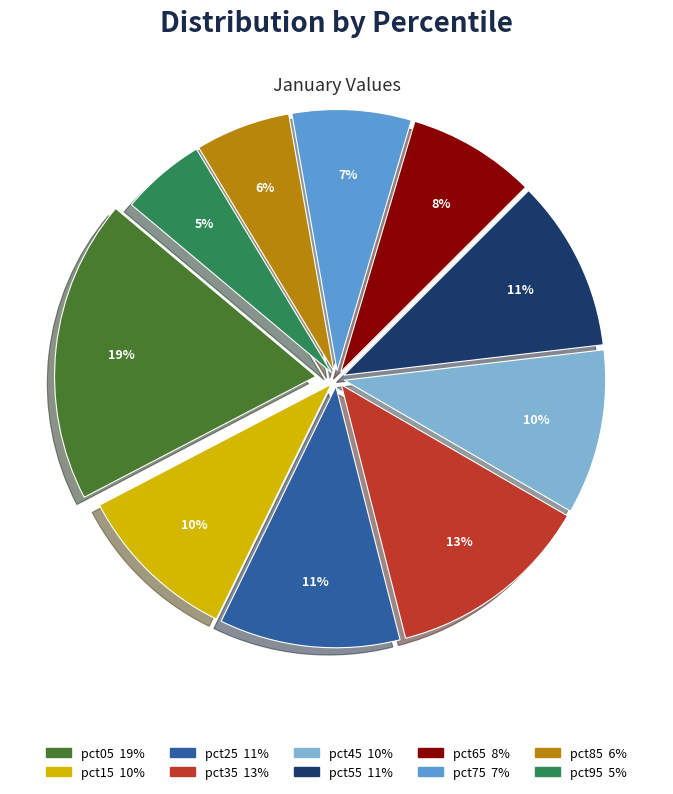

How many segments does this pie chart have?

10